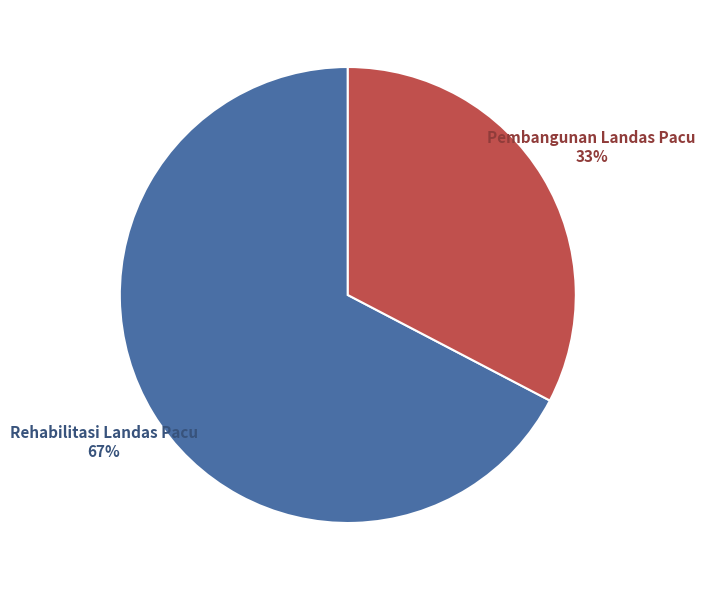

The Pembangunan Landas Pacu slice represents 33% of the pie. True or false?

True